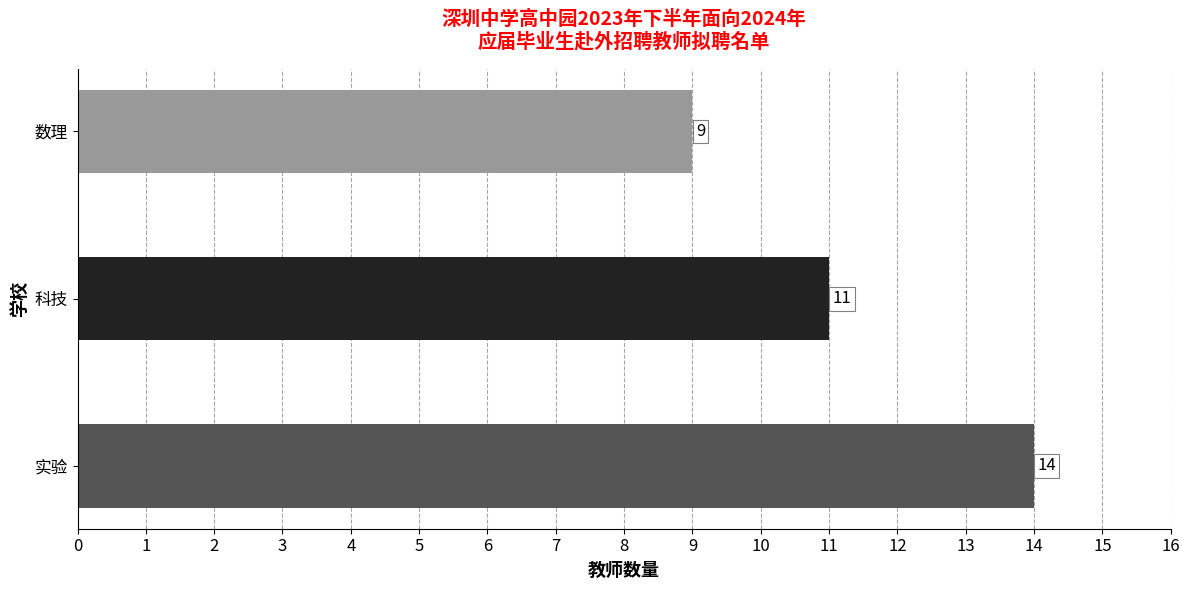

Reading top to bottom, what are all the values shown in this chart?

9	11	14